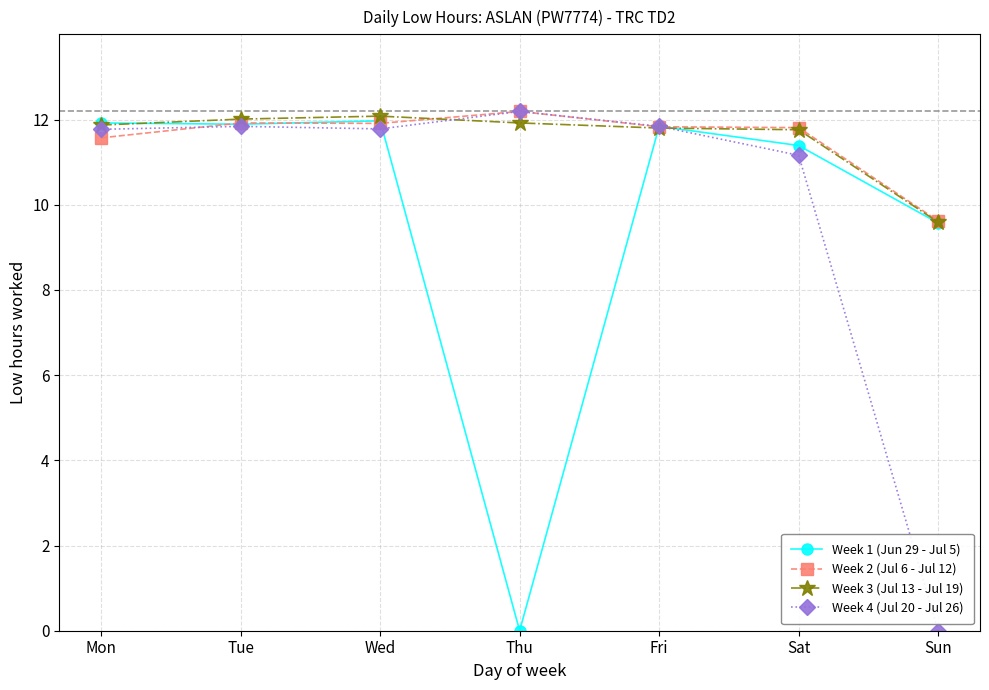

Between Sat and Sun, which series saw the biggest shift?

Week 4 (Jul 20 - Jul 26)